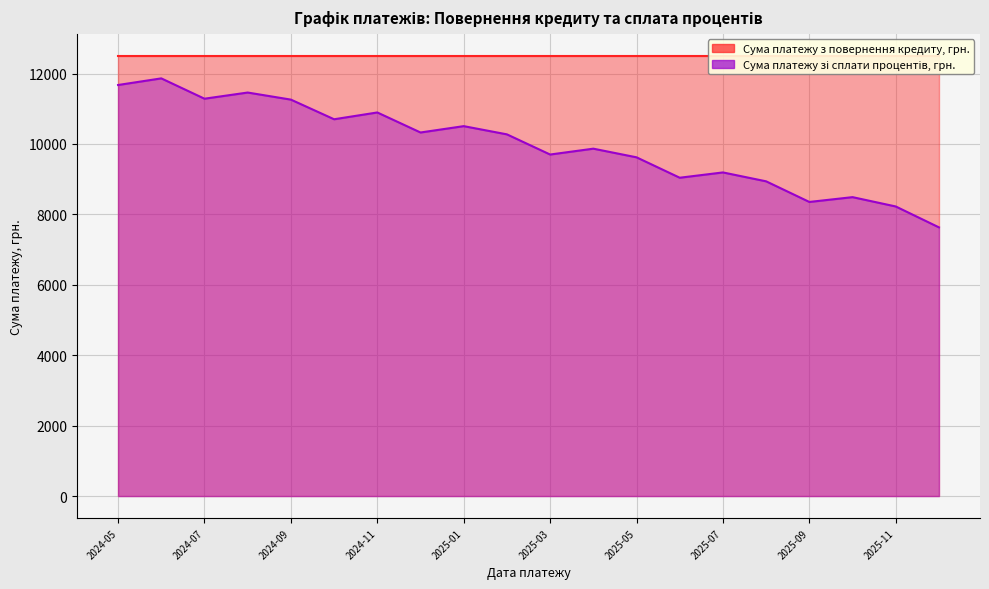

What position from the right is 2025-05?

8